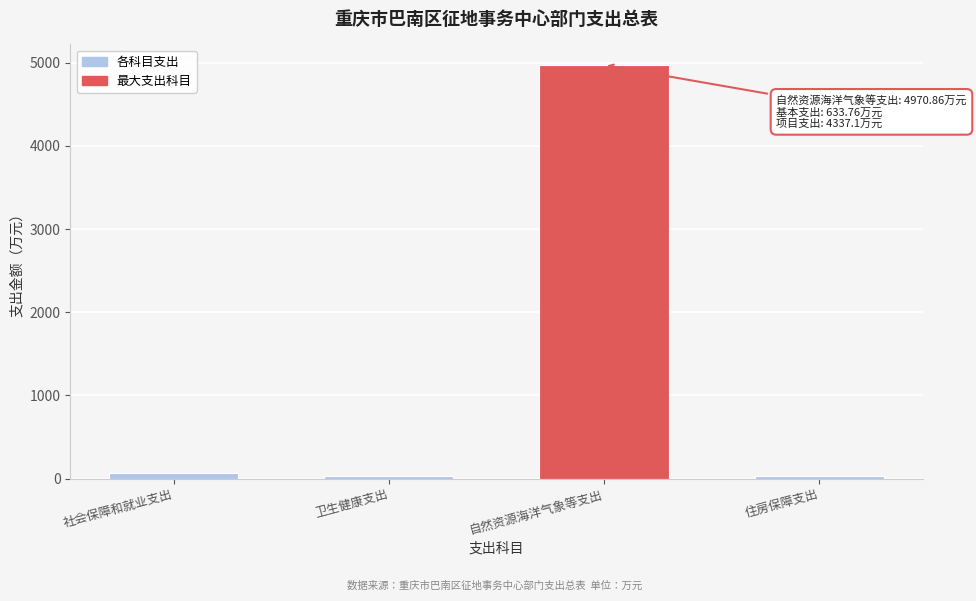

True or false: the data shows 4970.9 at 自然资源海洋气象等支出.

True